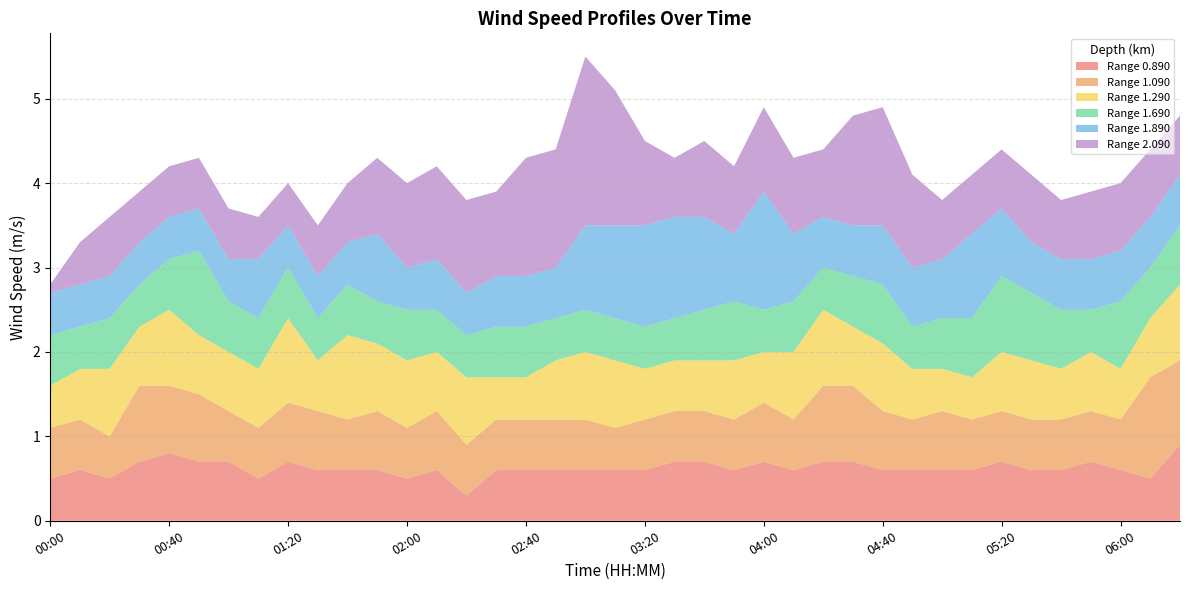

Reading left to right, list all the values displayed in this chart.

0.890: 00:00=0.5	00:10=0.6	00:20=0.5	00:30=0.7	00:40=0.8	00:50=0.7	01:00=0.7	01:10=0.5	01:20=0.7	01:30=0.6	01:40=0.6	01:50=0.6	02:00=0.5	02:10=0.6	02:20=0.3	02:30=0.6	02:40=0.6	02:50=0.6	03:00=0.6	03:10=0.6	03:20=0.6	03:30=0.7	03:40=0.7	03:50=0.6	04:00=0.7	04:10=0.6	04:20=0.7	04:30=0.7	04:40=0.6	04:50=0.6	05:00=0.6	05:10=0.6	05:20=0.7	05:30=0.6	05:40=0.6	05:50=0.7	06:00=0.6	06:10=0.5	06:20=0.9
1.090: 00:00=0.6	00:10=0.6	00:20=0.5	00:30=0.9	00:40=0.8	00:50=0.8	01:00=0.6	01:10=0.6	01:20=0.7	01:30=0.7	01:40=0.6	01:50=0.7	02:00=0.6	02:10=0.7	02:20=0.6	02:30=0.6	02:40=0.6	02:50=0.6	03:00=0.6	03:10=0.5	03:20=0.6	03:30=0.6	03:40=0.6	03:50=0.6	04:00=0.7	04:10=0.6	04:20=0.9	04:30=0.9	04:40=0.7	04:50=0.6	05:00=0.7	05:10=0.6	05:20=0.6	05:30=0.6	05:40=0.6	05:50=0.6	06:00=0.6	06:10=1.2	06:20=1.0
1.290: 00:00=0.5	00:10=0.6	00:20=0.8	00:30=0.7	00:40=0.9	00:50=0.7	01:00=0.7	01:10=0.7	01:20=1.0	01:30=0.6	01:40=1.0	01:50=0.8	02:00=0.8	02:10=0.7	02:20=0.8	02:30=0.5	02:40=0.5	02:50=0.7	03:00=0.8	03:10=0.8	03:20=0.6	03:30=0.6	03:40=0.6	03:50=0.7	04:00=0.6	04:10=0.8	04:20=0.9	04:30=0.7	04:40=0.8	04:50=0.6	05:00=0.5	05:10=0.5	05:20=0.7	05:30=0.7	05:40=0.6	05:50=0.7	06:00=0.6	06:10=0.7	06:20=0.9
1.690: 00:00=0.6	00:10=0.5	00:20=0.6	00:30=0.5	00:40=0.6	00:50=1.0	01:00=0.6	01:10=0.6	01:20=0.6	01:30=0.5	01:40=0.6	01:50=0.5	02:00=0.6	02:10=0.5	02:20=0.5	02:30=0.6	02:40=0.6	02:50=0.5	03:00=0.5	03:10=0.5	03:20=0.5	03:30=0.5	03:40=0.6	03:50=0.7	04:00=0.5	04:10=0.6	04:20=0.5	04:30=0.6	04:40=0.7	04:50=0.5	05:00=0.6	05:10=0.7	05:20=0.9	05:30=0.8	05:40=0.7	05:50=0.5	06:00=0.8	06:10=0.6	06:20=0.7
1.890: 00:00=0.5	00:10=0.5	00:20=0.5	00:30=0.5	00:40=0.5	00:50=0.5	01:00=0.5	01:10=0.7	01:20=0.5	01:30=0.5	01:40=0.5	01:50=0.8	02:00=0.5	02:10=0.6	02:20=0.5	02:30=0.6	02:40=0.6	02:50=0.6	03:00=1.0	03:10=1.1	03:20=1.2	03:30=1.2	03:40=1.1	03:50=0.8	04:00=1.4	04:10=0.8	04:20=0.6	04:30=0.6	04:40=0.7	04:50=0.7	05:00=0.7	05:10=1.0	05:20=0.8	05:30=0.6	05:40=0.6	05:50=0.6	06:00=0.6	06:10=0.6	06:20=0.6
2.090: 00:00=0.1	00:10=0.5	00:20=0.7	00:30=0.6	00:40=0.6	00:50=0.6	01:00=0.6	01:10=0.5	01:20=0.5	01:30=0.6	01:40=0.7	01:50=0.9	02:00=1.0	02:10=1.1	02:20=1.1	02:30=1.0	02:40=1.4	02:50=1.4	03:00=2.0	03:10=1.6	03:20=1.0	03:30=0.7	03:40=0.9	03:50=0.8	04:00=1.0	04:10=0.9	04:20=0.8	04:30=1.3	04:40=1.4	04:50=1.1	05:00=0.7	05:10=0.7	05:20=0.7	05:30=0.8	05:40=0.7	05:50=0.8	06:00=0.8	06:10=0.8	06:20=0.7